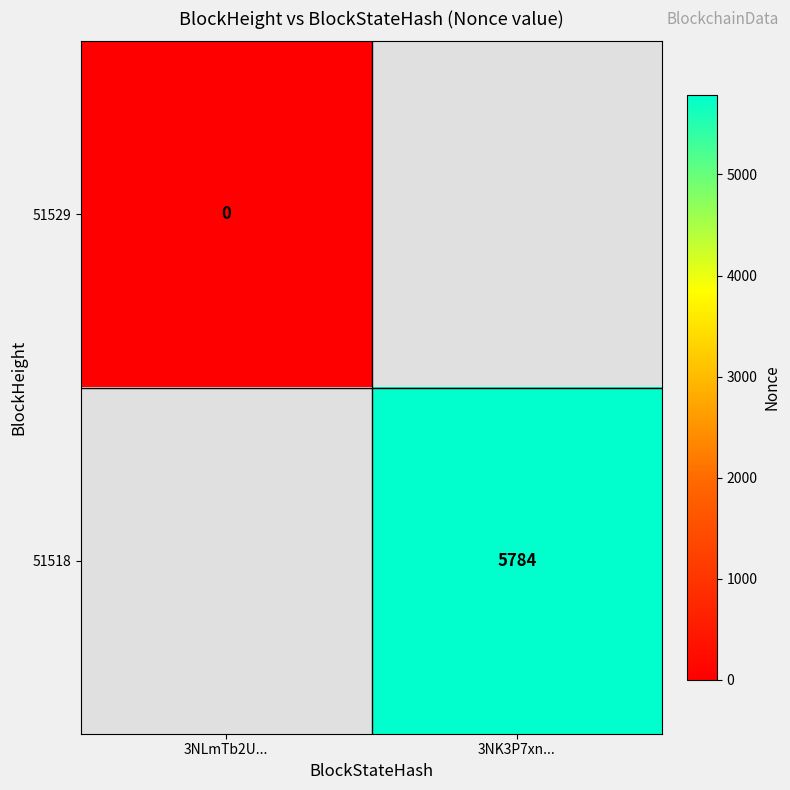

Is the value of 51518 at 3NK3P7xn... greater than the value of 51529 at 3NLmTb2U...?

Yes